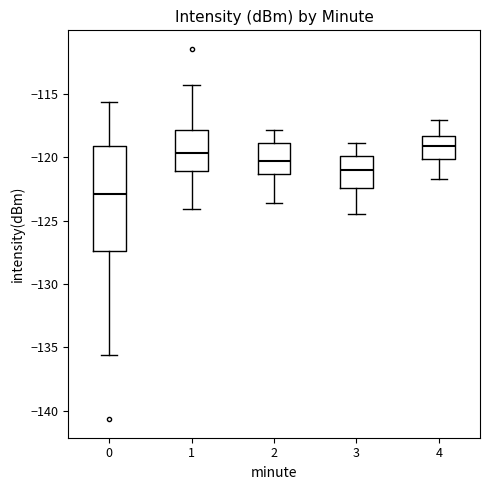

Reading left to right, read every box against the y-axis: the position of its median line, the range the box covers, and the ends of its whiskers. The values are not printed on the chart, so give them approximately, as read against the axis.

0: median -123.0, box -127.5 to -119.0, whiskers -135.5 to -115.5
1: median -119.5, box -121.0 to -118.0, whiskers -124.0 to -114.5
2: median -120.5, box -121.5 to -119.0, whiskers -123.5 to -118.0
3: median -121.0, box -122.5 to -120.0, whiskers -124.5 to -119.0
4: median -119.0, box -120.0 to -118.5, whiskers -121.5 to -117.0